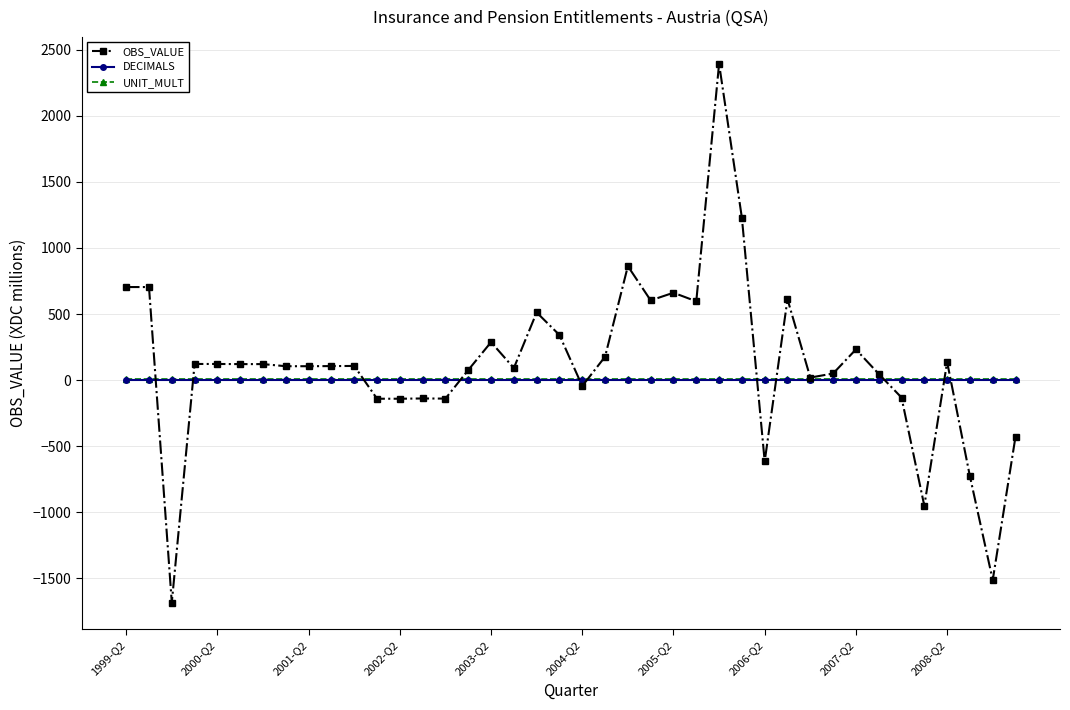

What is the highest value of the DECIMALS series?

2